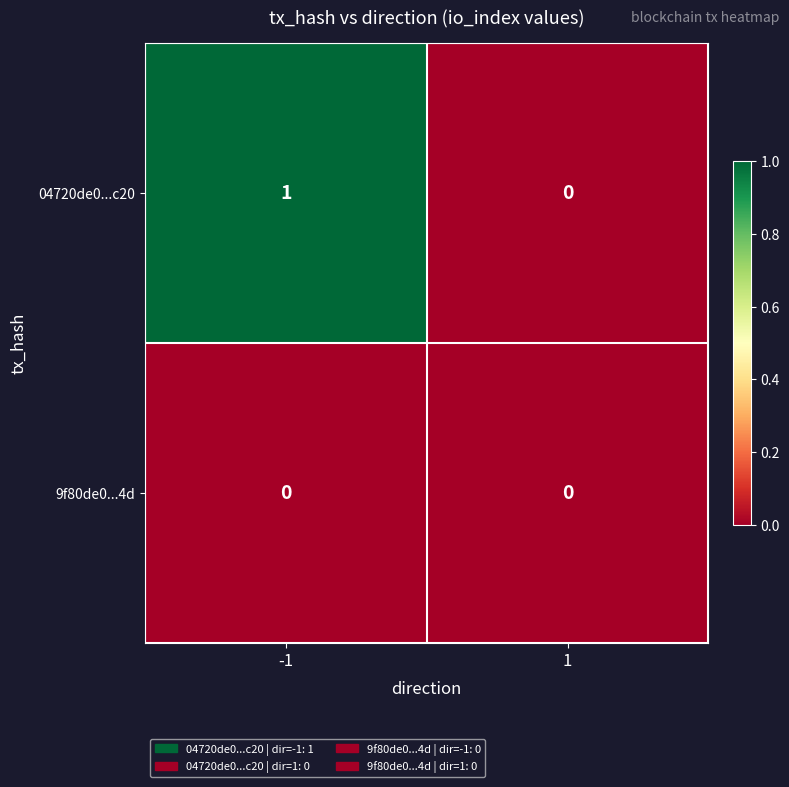

Which series has the largest range (max minus min)?

04720de0...c20